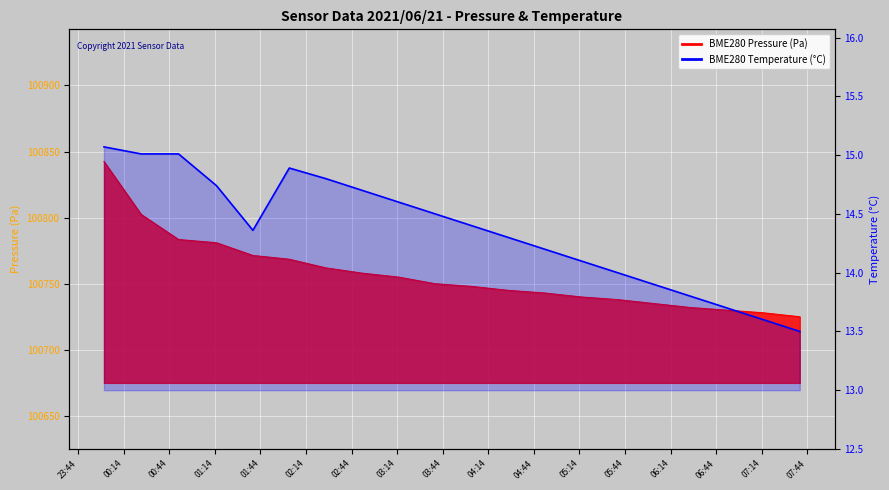

What is the smallest value displayed?

13.5